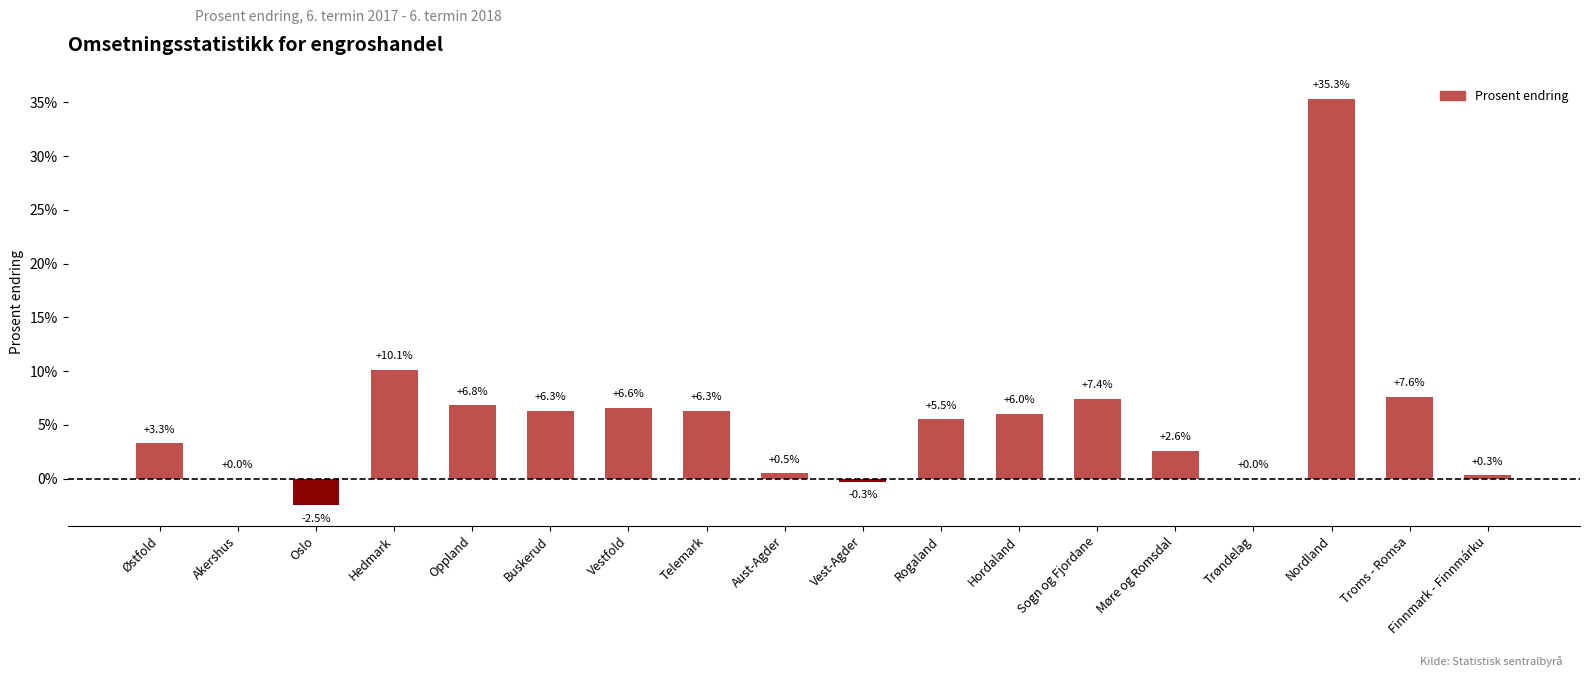

What is the sum of all values?

101.8